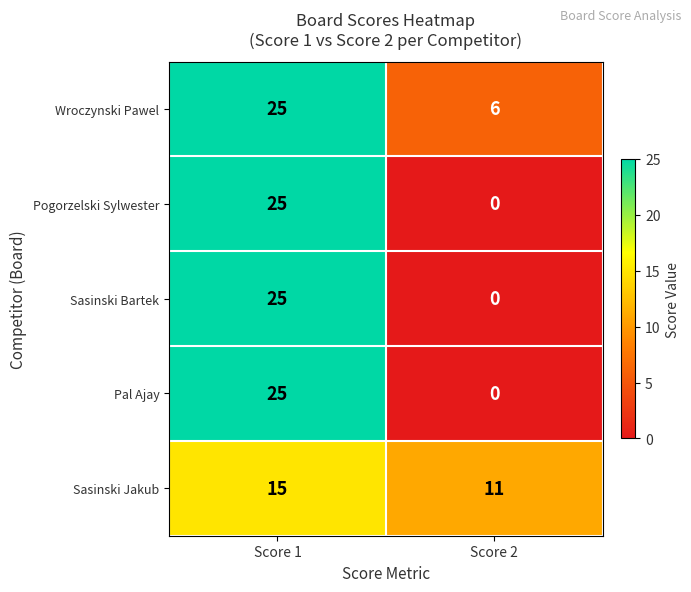

What is the difference between the Wroczynski Pawel values at Score 1 and Score 2?

19